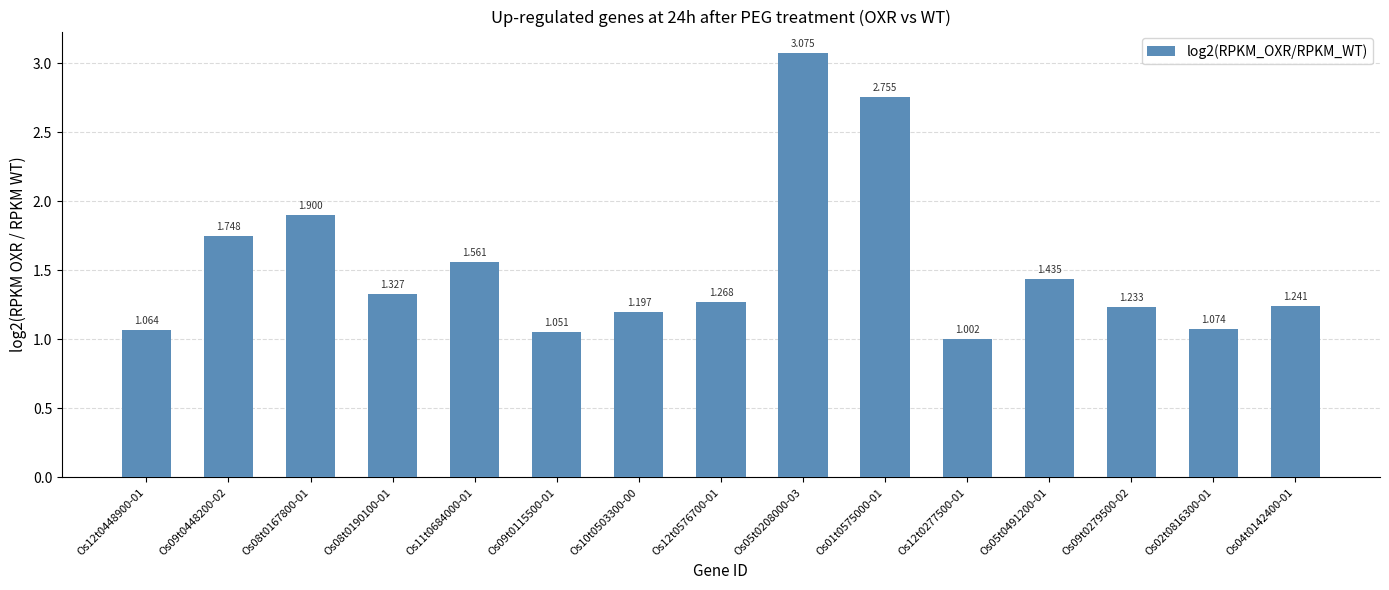

How many distinct data groups are displayed?

1